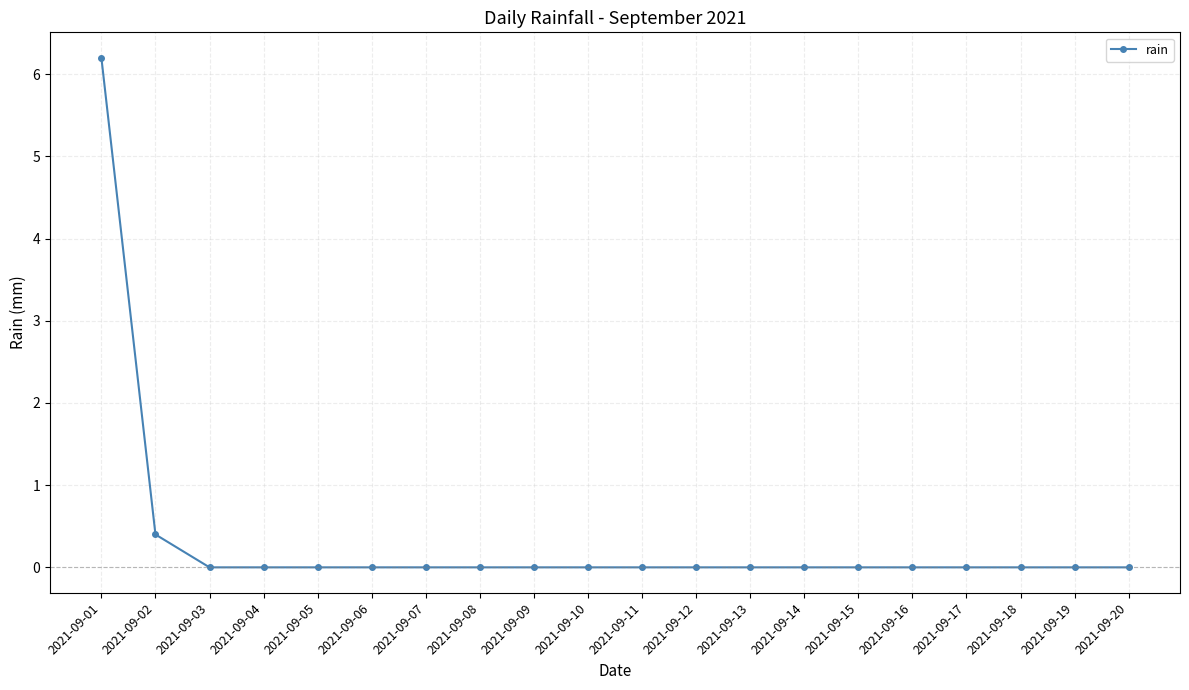

Between 2021-09-16 and 2021-09-02, which is larger?

2021-09-02